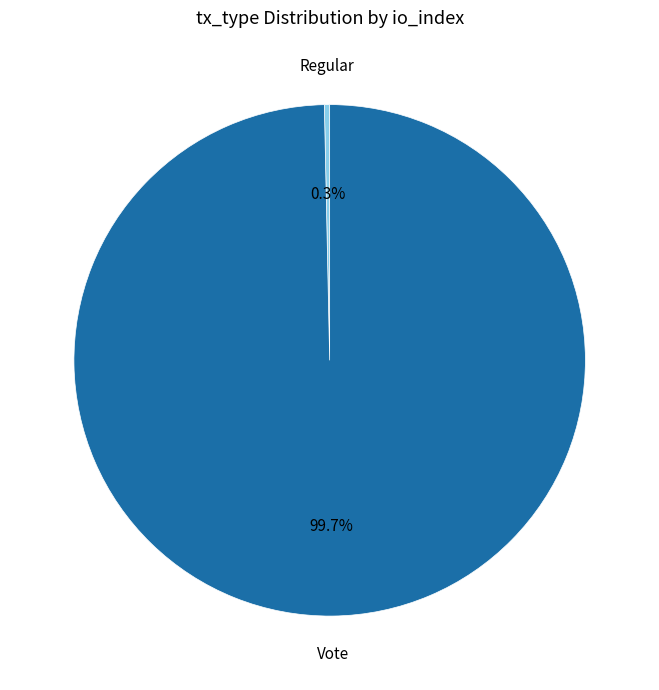

Count the number of slices in the pie.

2